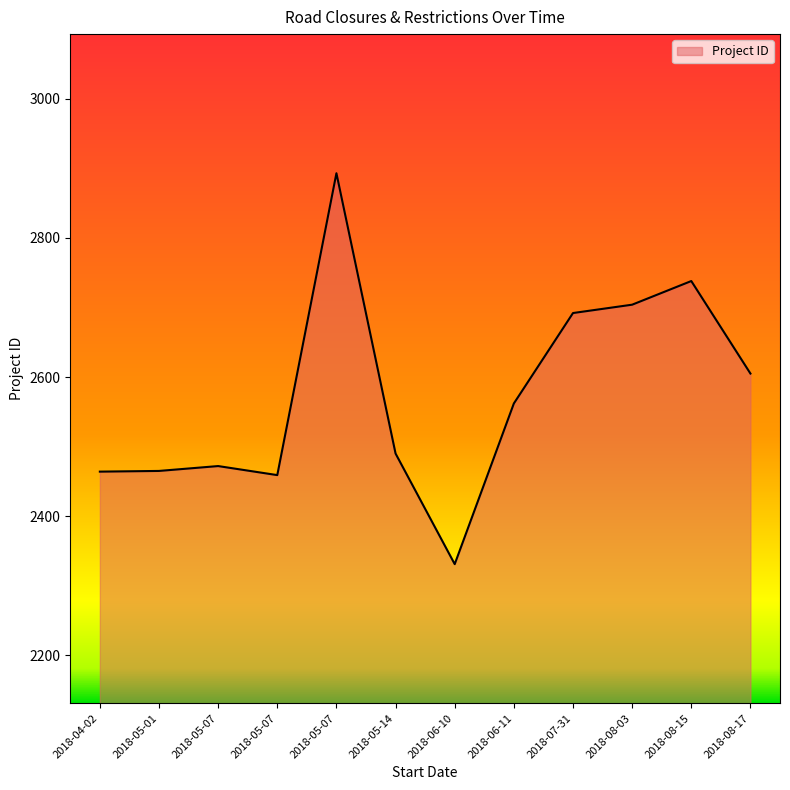

What is the difference between the maximum and minimum values?

562